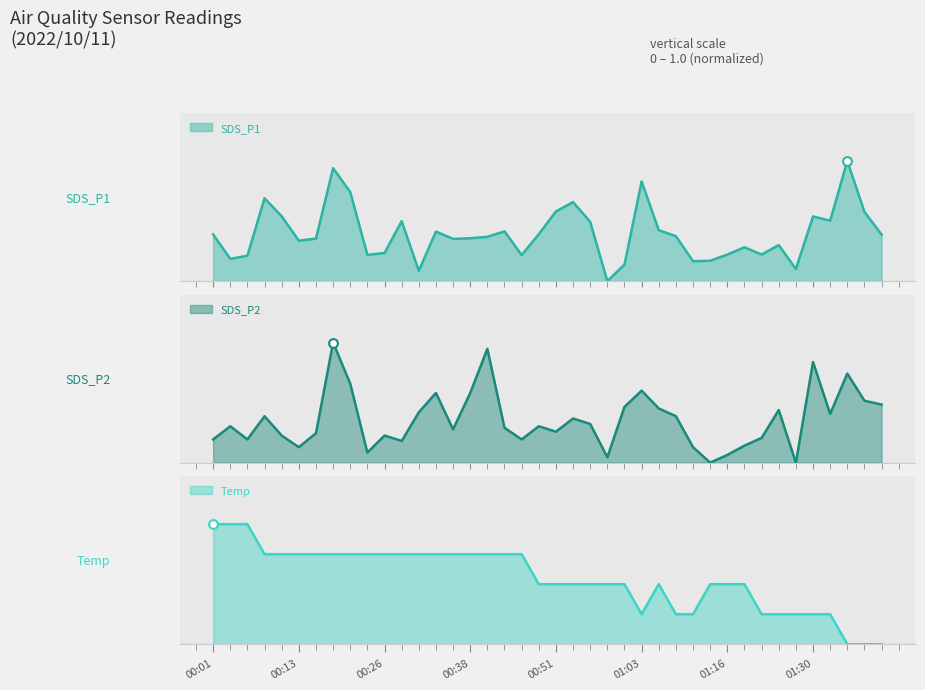

What are all the series names shown in the legend?

SDS_P1, SDS_P2, Temp